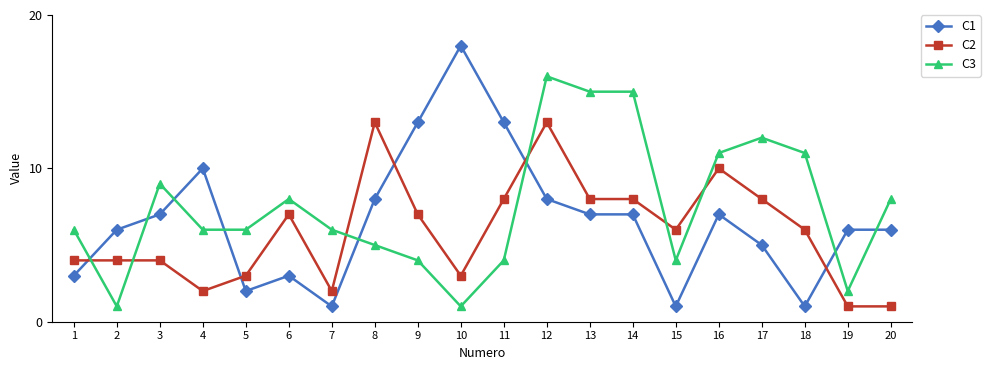

What is the difference between the highest and lowest values at 7?

5